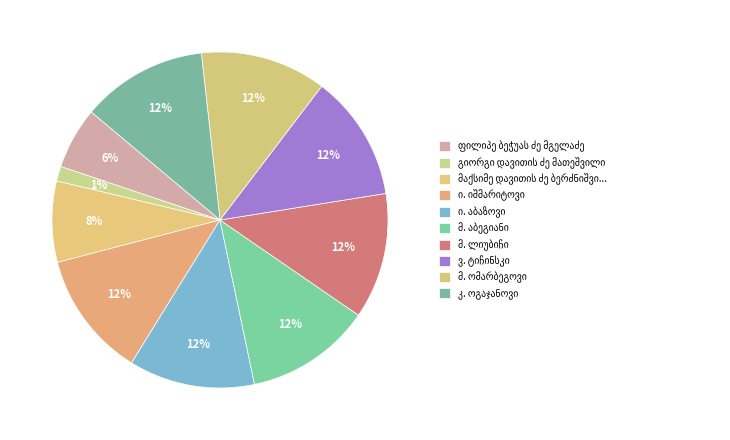

What is the change in value from ი. აბაზოვი to მ. აბეგიანი?

+1